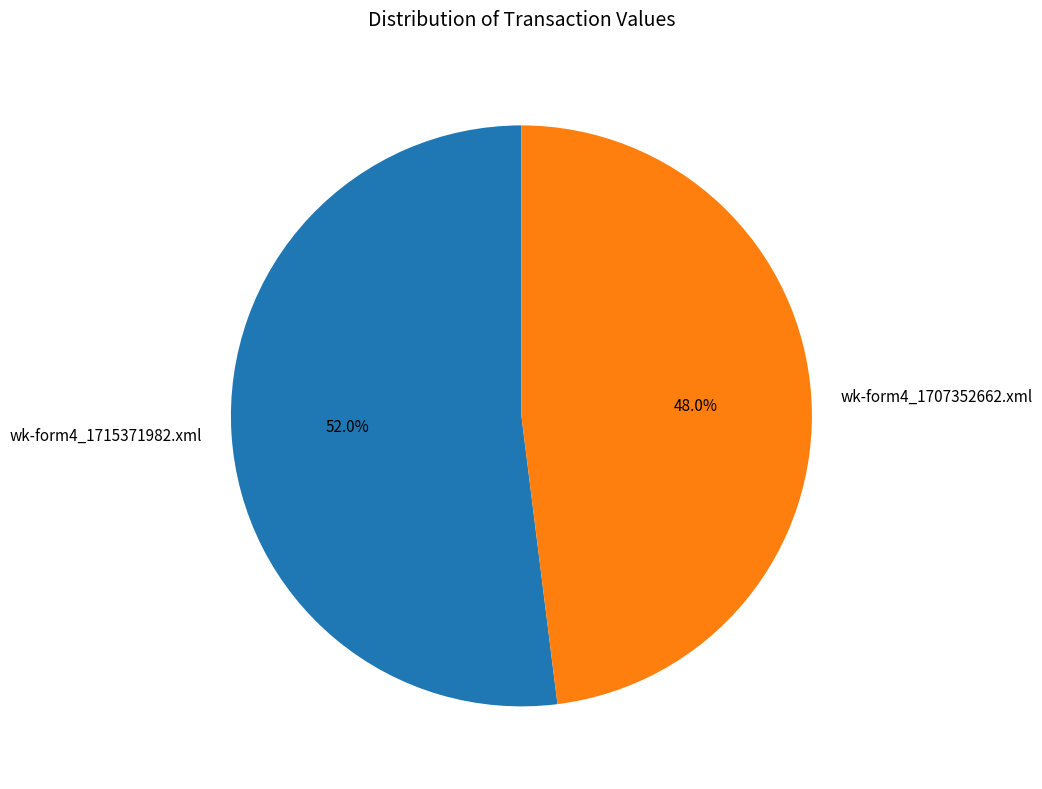

Count the number of slices in the pie.

2